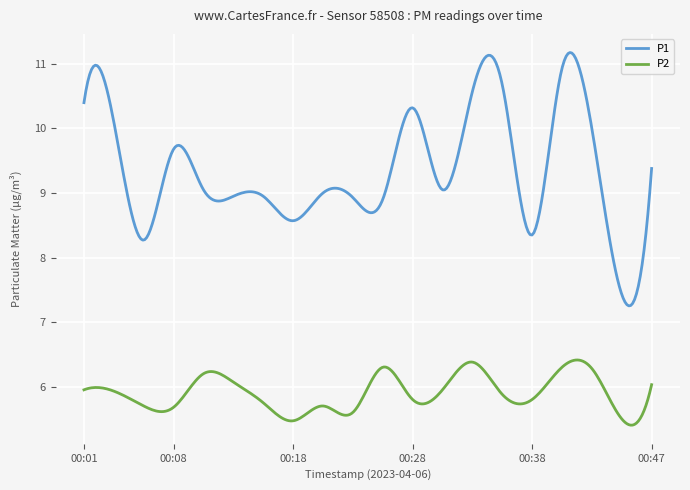

Which series has the largest total across all categories?

P1